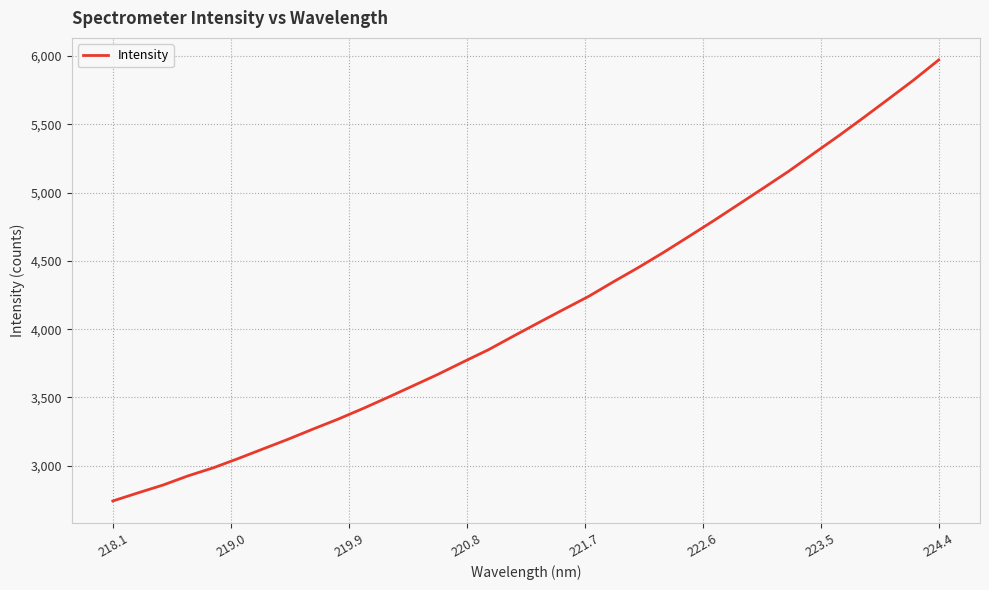

What is the maximum value shown in the chart?

5970.1